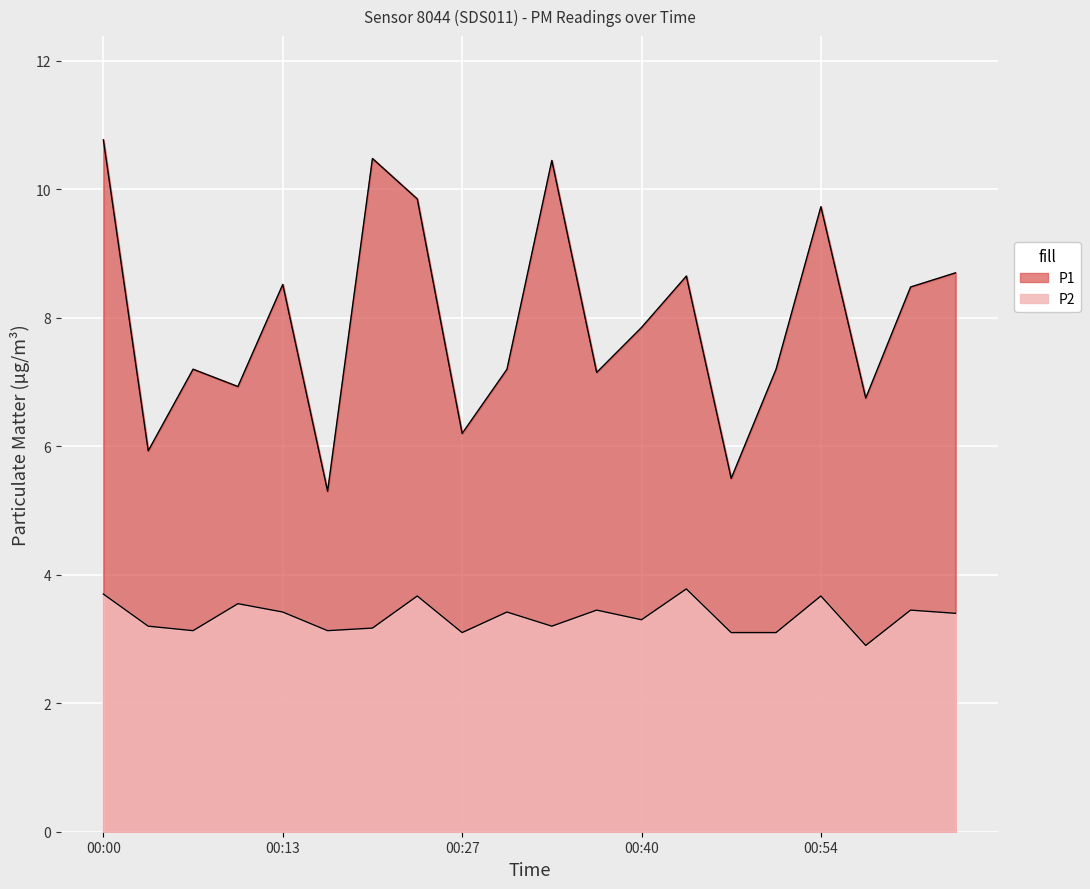

Which label corresponds to the largest value in the chart?

00:00